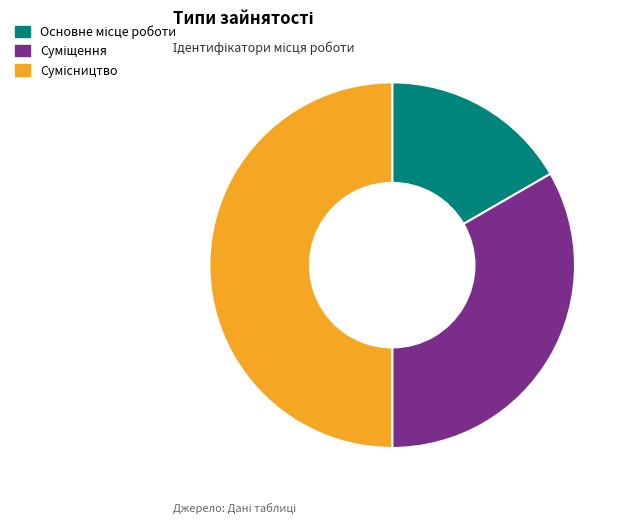

How many segments does this pie chart have?

3